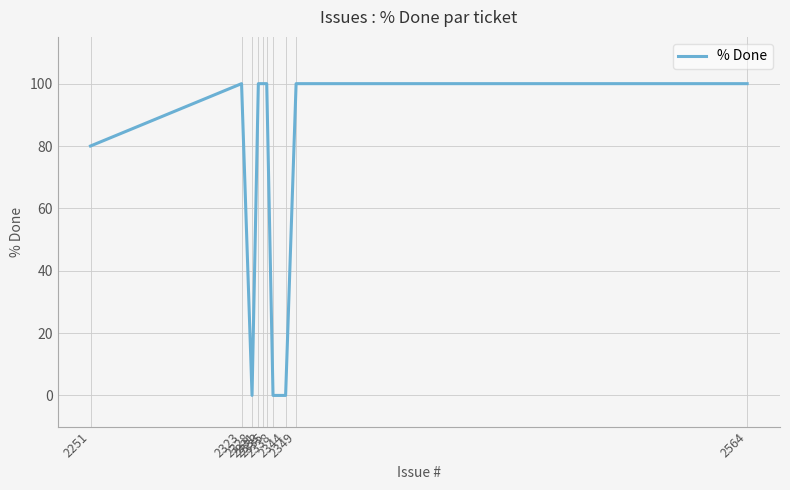

The value at 2333 is 150. True or false?

False